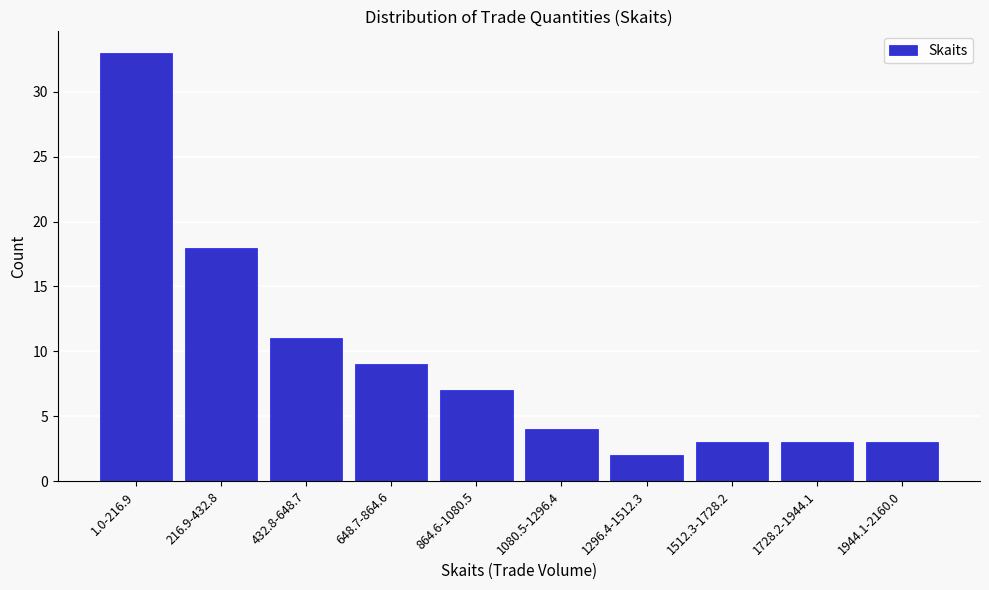

Reading left to right, what are all the values shown in this chart?

1.0-216.9=33	216.9-432.8=18	432.8-648.7=11	648.7-864.6=9	864.6-1080.5=7	1080.5-1296.4=4	1296.4-1512.3=2	1512.3-1728.2=3	1728.2-1944.1=3	1944.1-2160.0=3